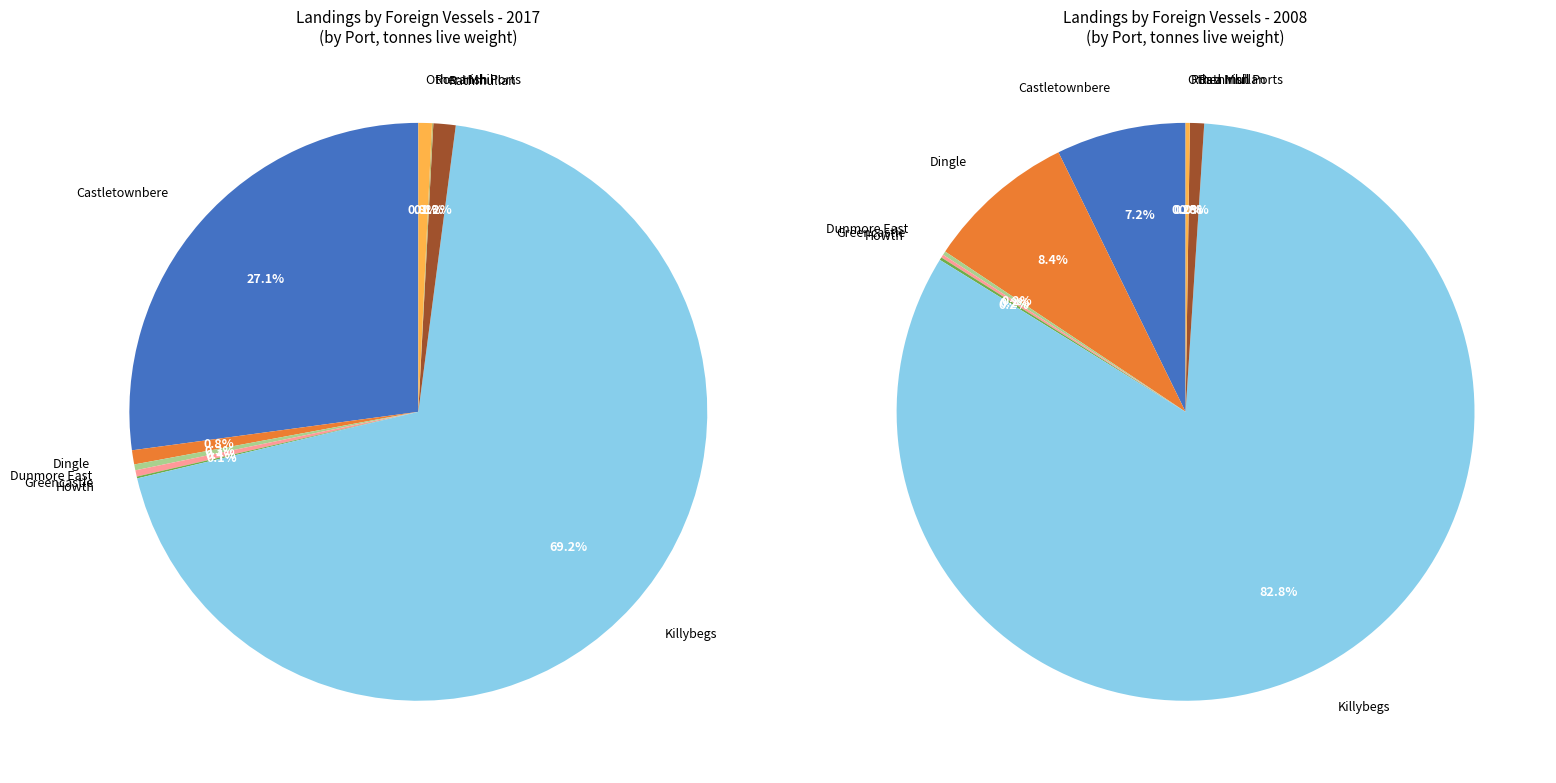

Does any single category account for the majority?

Yes